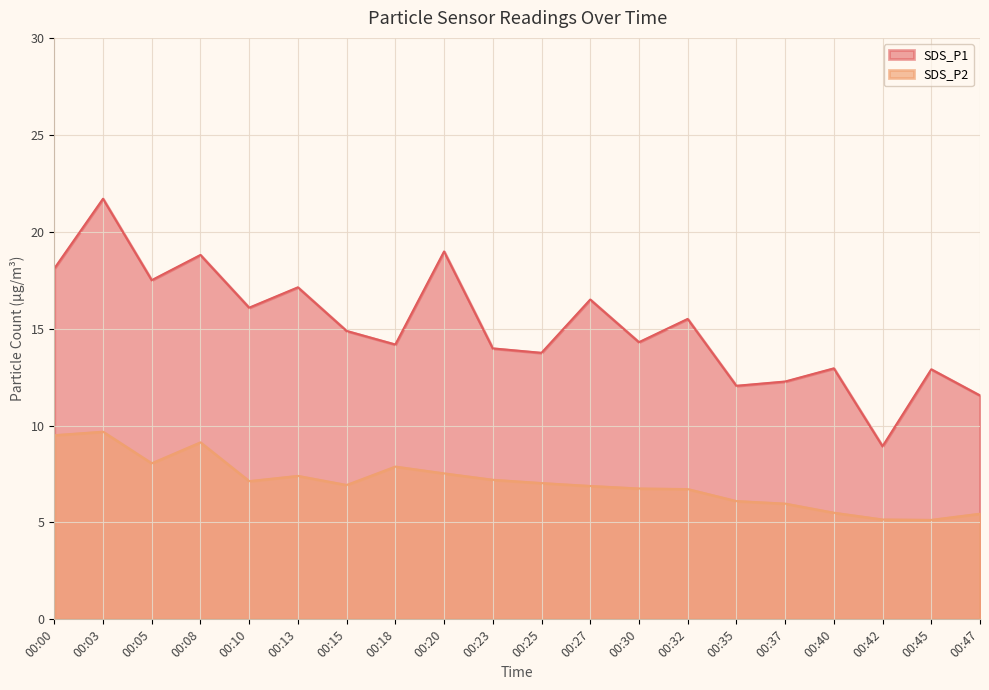

In SDS_P1, how many points are higher than both neighbors (excluding endpoints)?

8